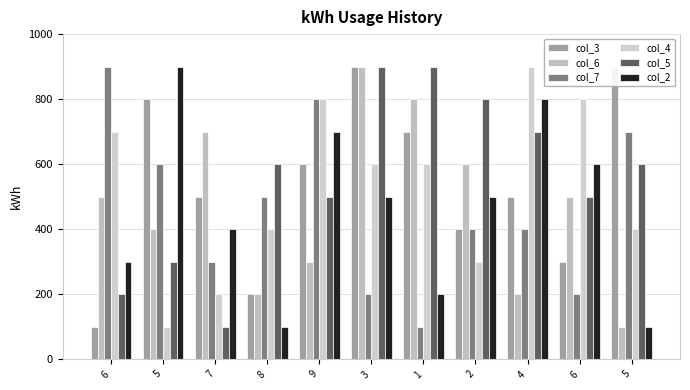

What is the difference between the maximum and minimum values in the col_6 series?

800